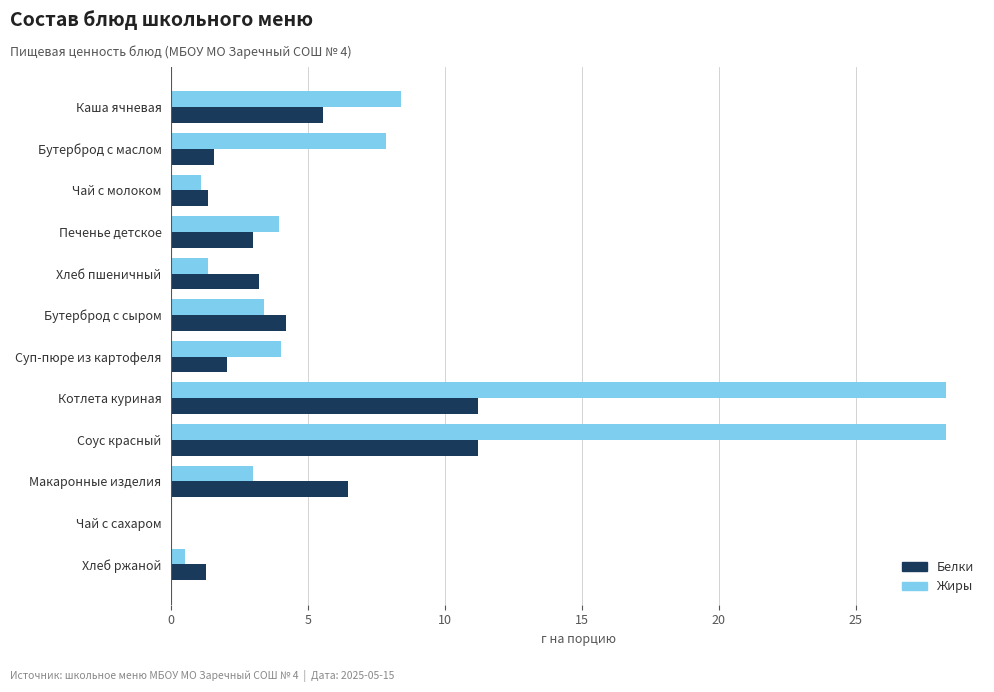

Which series has the largest total across all categories?

Жиры